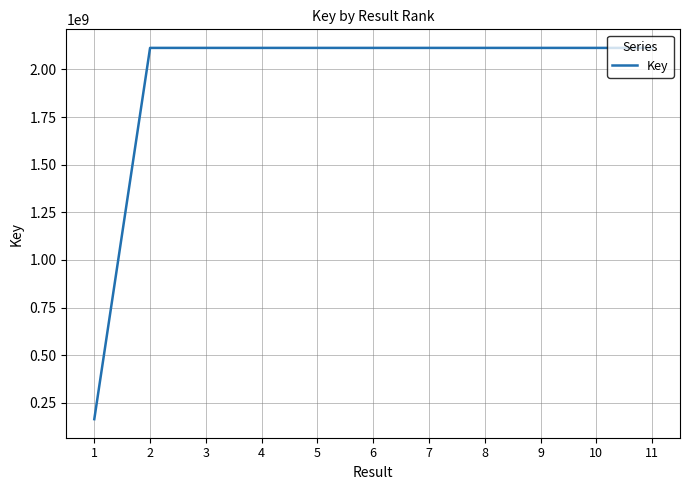

What value does the data have at 7, to the nearest 50?

2113096900